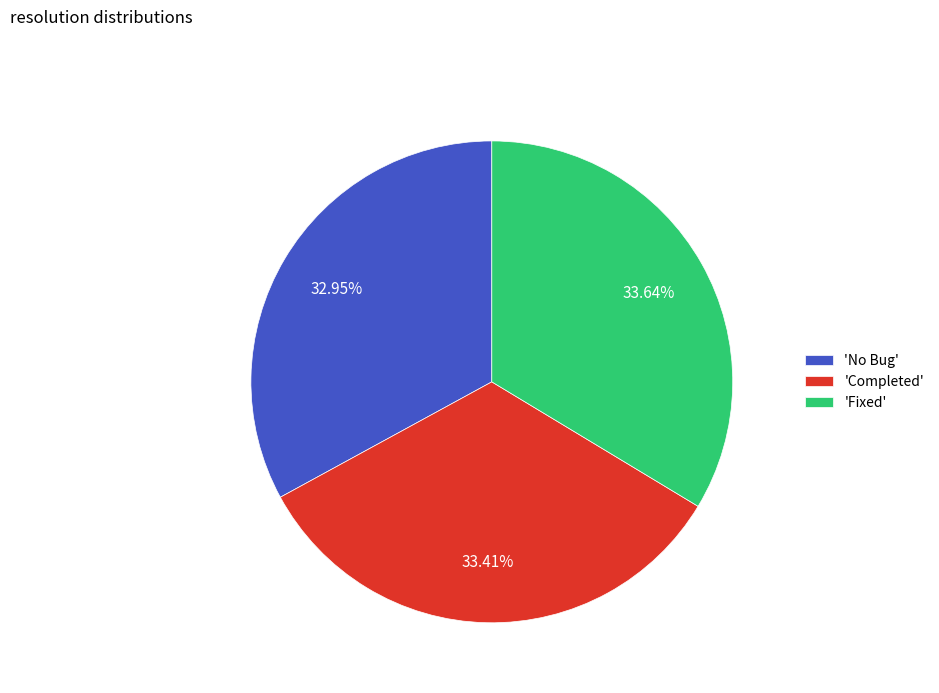

Combined, do 'Fixed' and 'Completed' account for over 50%?

Yes